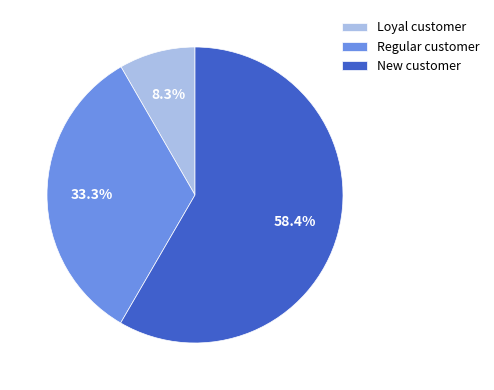

How much of the chart is everything except Regular customer?

66.7%